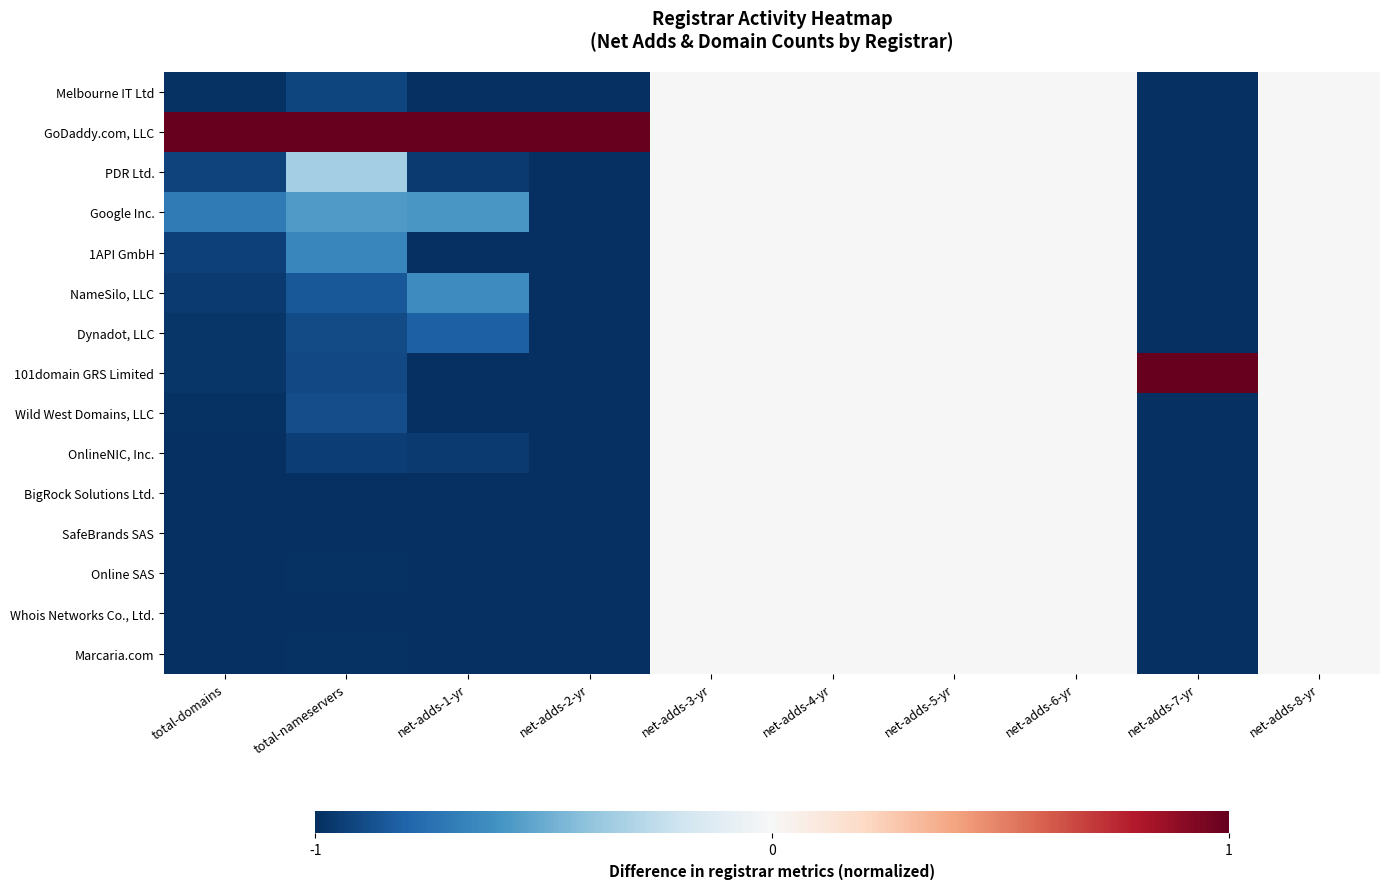

Reading right to left, extract all data points from this chart.

Melbourne IT Ltd: net-adds-8-yr=0.0	net-adds-7-yr=-1.0	net-adds-6-yr=0.0	net-adds-5-yr=0.0	net-adds-4-yr=0.0	net-adds-3-yr=0.0	net-adds-2-yr=-1.0	net-adds-1-yr=-1.0	total-nameservers=-0.9	total-domains=-1.0
GoDaddy.com, LLC: net-adds-8-yr=0.0	net-adds-7-yr=-1.0	net-adds-6-yr=0.0	net-adds-5-yr=0.0	net-adds-4-yr=0.0	net-adds-3-yr=0.0	net-adds-2-yr=1.0	net-adds-1-yr=1.0	total-nameservers=1.0	total-domains=1.0
PDR Ltd.: net-adds-8-yr=0.0	net-adds-7-yr=-1.0	net-adds-6-yr=0.0	net-adds-5-yr=0.0	net-adds-4-yr=0.0	net-adds-3-yr=0.0	net-adds-2-yr=-1.0	net-adds-1-yr=-1.0	total-nameservers=-0.3	total-domains=-0.9
Google Inc.: net-adds-8-yr=0.0	net-adds-7-yr=-1.0	net-adds-6-yr=0.0	net-adds-5-yr=0.0	net-adds-4-yr=0.0	net-adds-3-yr=0.0	net-adds-2-yr=-1.0	net-adds-1-yr=-0.6	total-nameservers=-0.6	total-domains=-0.7
1API GmbH: net-adds-8-yr=0.0	net-adds-7-yr=-1.0	net-adds-6-yr=0.0	net-adds-5-yr=0.0	net-adds-4-yr=0.0	net-adds-3-yr=0.0	net-adds-2-yr=-1.0	net-adds-1-yr=-1.0	total-nameservers=-0.6	total-domains=-0.9
NameSilo, LLC: net-adds-8-yr=0.0	net-adds-7-yr=-1.0	net-adds-6-yr=0.0	net-adds-5-yr=0.0	net-adds-4-yr=0.0	net-adds-3-yr=0.0	net-adds-2-yr=-1.0	net-adds-1-yr=-0.6	total-nameservers=-0.8	total-domains=-1.0
Dynadot, LLC: net-adds-8-yr=0.0	net-adds-7-yr=-1.0	net-adds-6-yr=0.0	net-adds-5-yr=0.0	net-adds-4-yr=0.0	net-adds-3-yr=0.0	net-adds-2-yr=-1.0	net-adds-1-yr=-0.8	total-nameservers=-0.9	total-domains=-1.0
101domain GRS Limited: net-adds-8-yr=0.0	net-adds-7-yr=1.0	net-adds-6-yr=0.0	net-adds-5-yr=0.0	net-adds-4-yr=0.0	net-adds-3-yr=0.0	net-adds-2-yr=-1.0	net-adds-1-yr=-1.0	total-nameservers=-0.9	total-domains=-1.0
Wild West Domains, LLC: net-adds-8-yr=0.0	net-adds-7-yr=-1.0	net-adds-6-yr=0.0	net-adds-5-yr=0.0	net-adds-4-yr=0.0	net-adds-3-yr=0.0	net-adds-2-yr=-1.0	net-adds-1-yr=-1.0	total-nameservers=-0.9	total-domains=-1.0
OnlineNIC, Inc.: net-adds-8-yr=0.0	net-adds-7-yr=-1.0	net-adds-6-yr=0.0	net-adds-5-yr=0.0	net-adds-4-yr=0.0	net-adds-3-yr=0.0	net-adds-2-yr=-1.0	net-adds-1-yr=-1.0	total-nameservers=-0.9	total-domains=-1.0
BigRock Solutions Ltd.: net-adds-8-yr=0.0	net-adds-7-yr=-1.0	net-adds-6-yr=0.0	net-adds-5-yr=0.0	net-adds-4-yr=0.0	net-adds-3-yr=0.0	net-adds-2-yr=-1.0	net-adds-1-yr=-1.0	total-nameservers=-1.0	total-domains=-1.0
SafeBrands SAS: net-adds-8-yr=0.0	net-adds-7-yr=-1.0	net-adds-6-yr=0.0	net-adds-5-yr=0.0	net-adds-4-yr=0.0	net-adds-3-yr=0.0	net-adds-2-yr=-1.0	net-adds-1-yr=-1.0	total-nameservers=-1.0	total-domains=-1.0
Online SAS: net-adds-8-yr=0.0	net-adds-7-yr=-1.0	net-adds-6-yr=0.0	net-adds-5-yr=0.0	net-adds-4-yr=0.0	net-adds-3-yr=0.0	net-adds-2-yr=-1.0	net-adds-1-yr=-1.0	total-nameservers=-1.0	total-domains=-1.0
Whois Networks Co., Ltd.: net-adds-8-yr=0.0	net-adds-7-yr=-1.0	net-adds-6-yr=0.0	net-adds-5-yr=0.0	net-adds-4-yr=0.0	net-adds-3-yr=0.0	net-adds-2-yr=-1.0	net-adds-1-yr=-1.0	total-nameservers=-1.0	total-domains=-1.0
Marcaria.com: net-adds-8-yr=0.0	net-adds-7-yr=-1.0	net-adds-6-yr=0.0	net-adds-5-yr=0.0	net-adds-4-yr=0.0	net-adds-3-yr=0.0	net-adds-2-yr=-1.0	net-adds-1-yr=-1.0	total-nameservers=-1.0	total-domains=-1.0